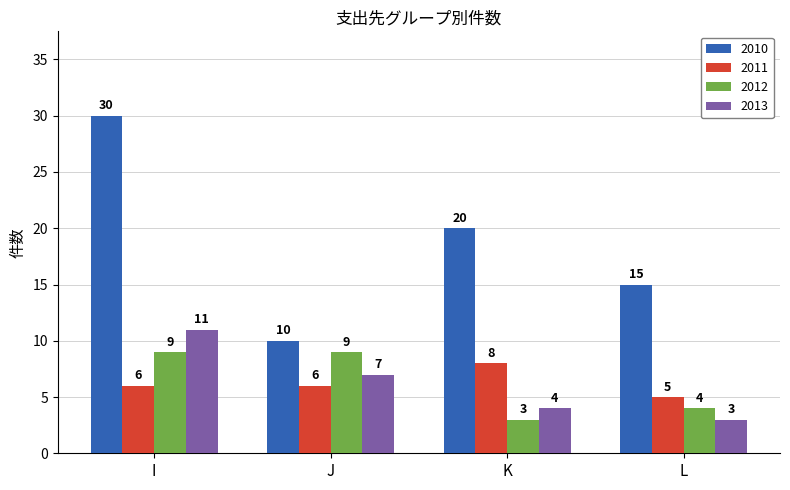

How many series are shown in this chart?

4